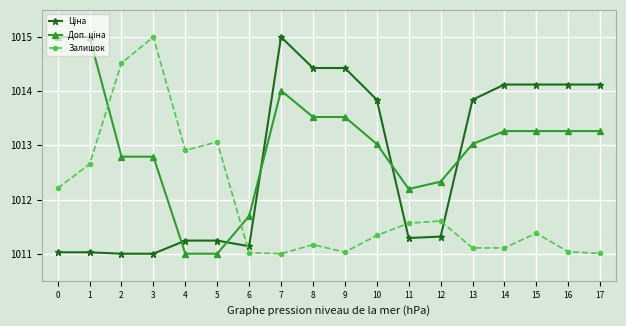

What is the maximum value shown in the chart?

1015.0